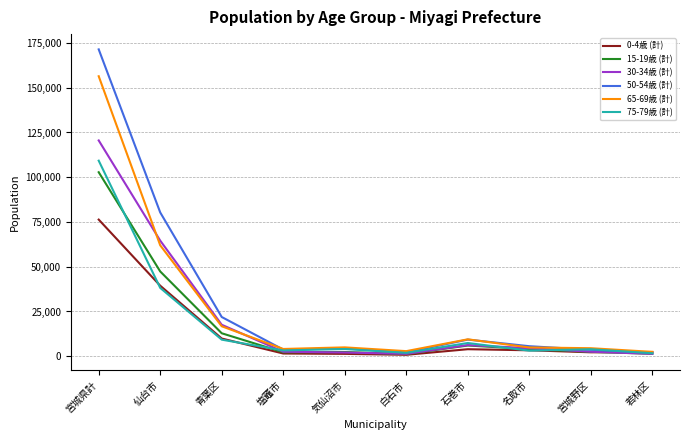

At which category is the sum across all series the highest?

宮城県計